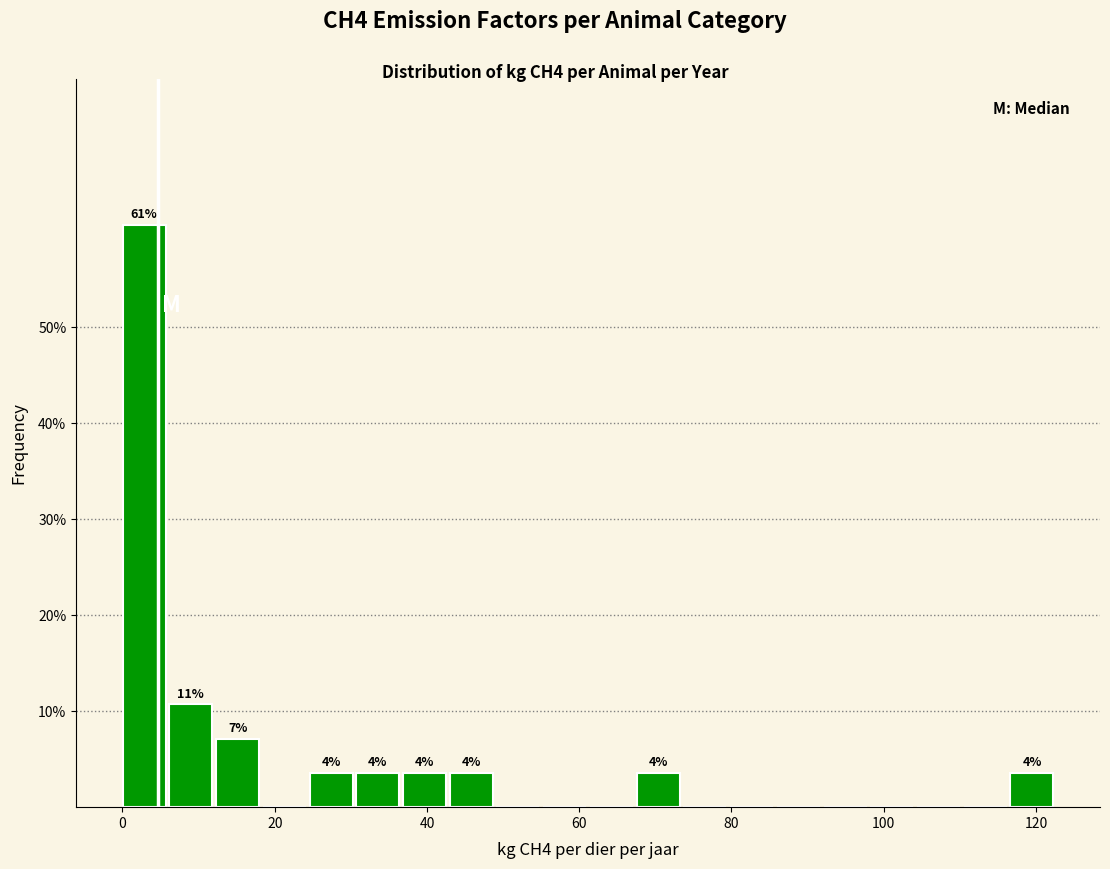

Read against the x-axis, roughly where is the centre of the tallest bar?

2